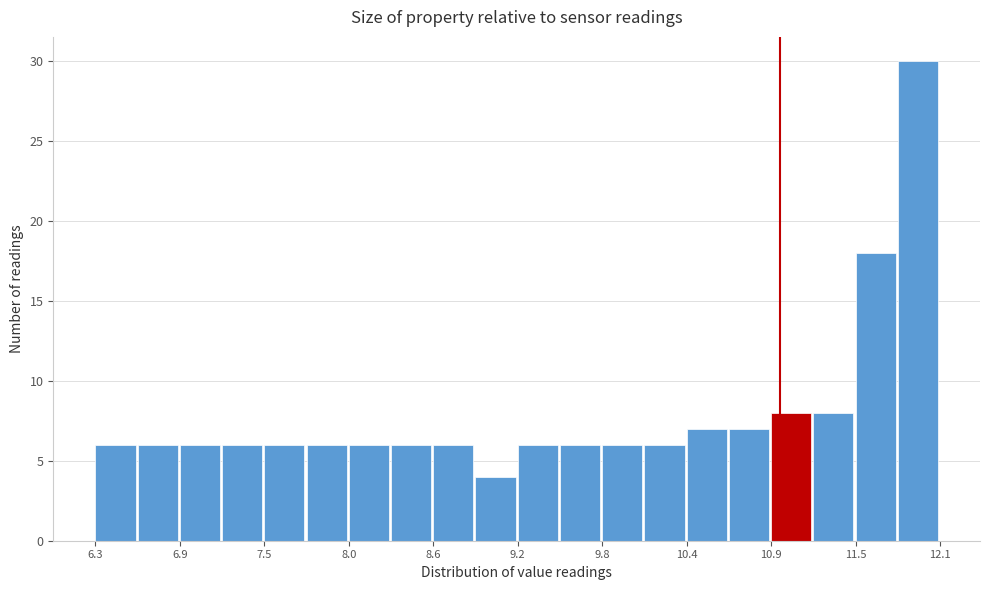

Read against the x-axis, roughly where is the centre of the tallest bar?

11.9